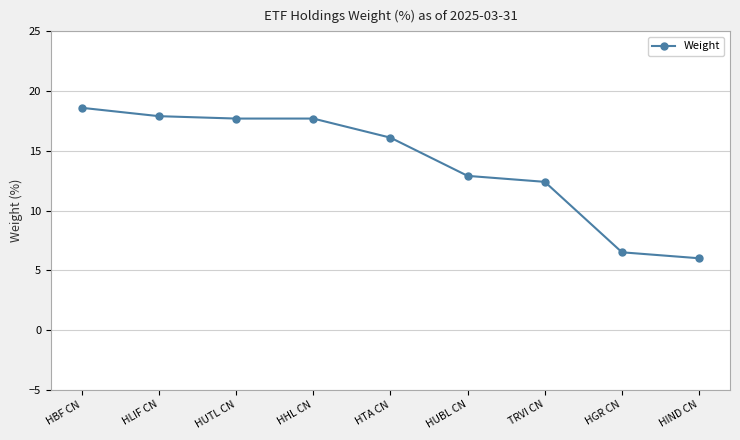

What is the value of the 5th point from the left?

16.1